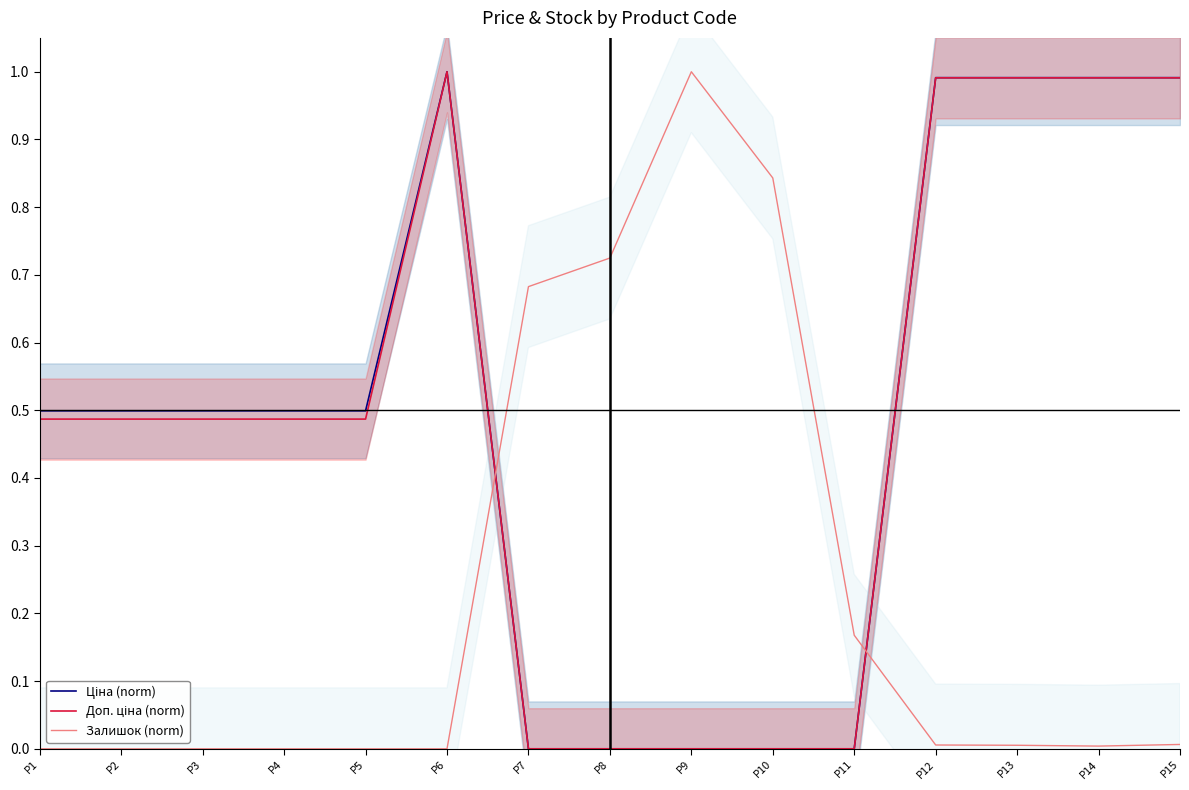

What is the spread (max minus min) of values at P4?

0.5